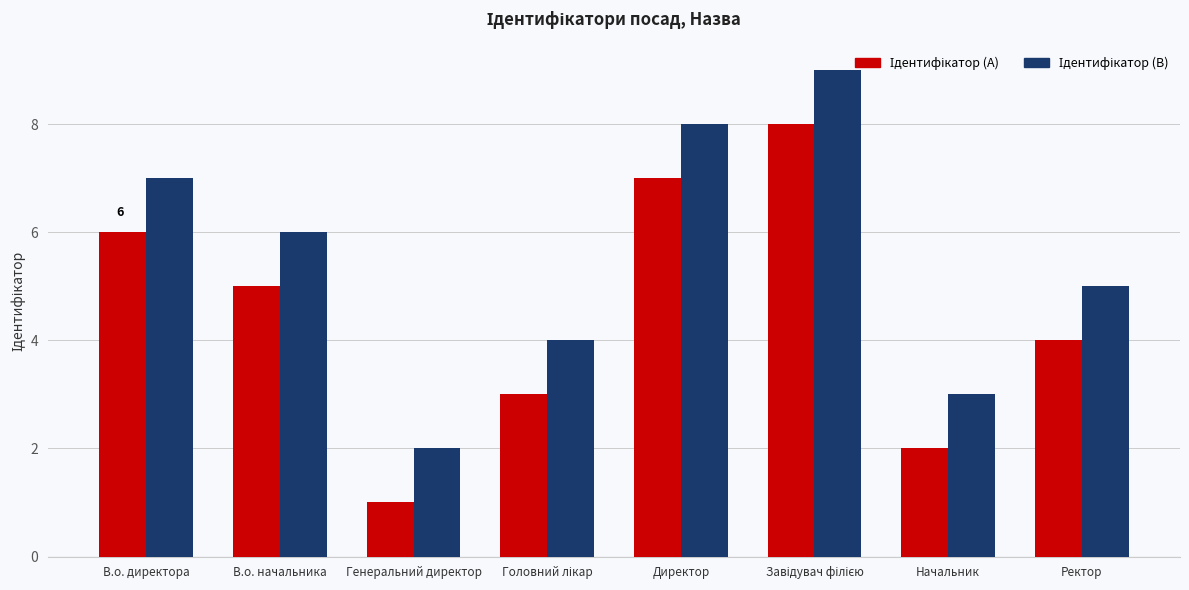

What is the total value across all series at Генеральний директор?

3